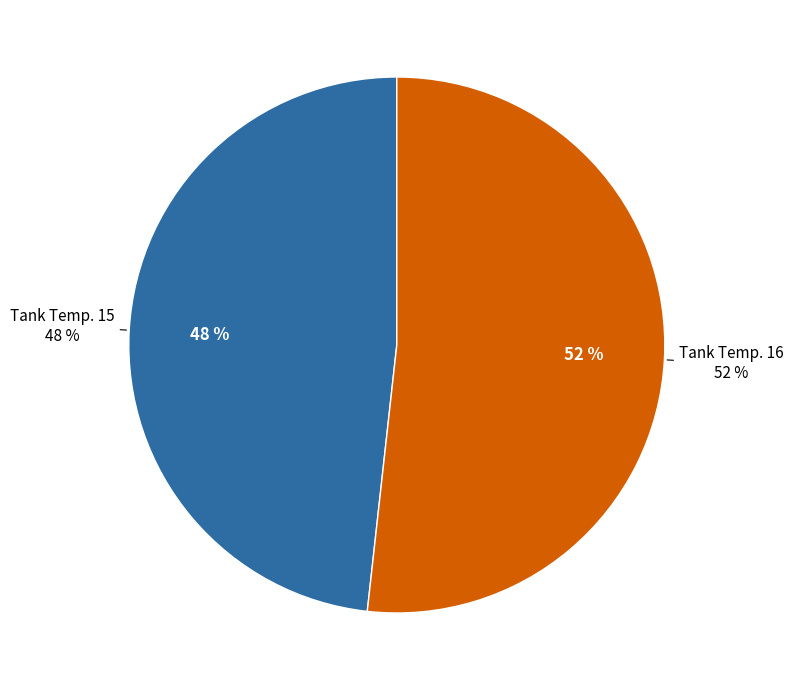

How many segments does this pie chart have?

2